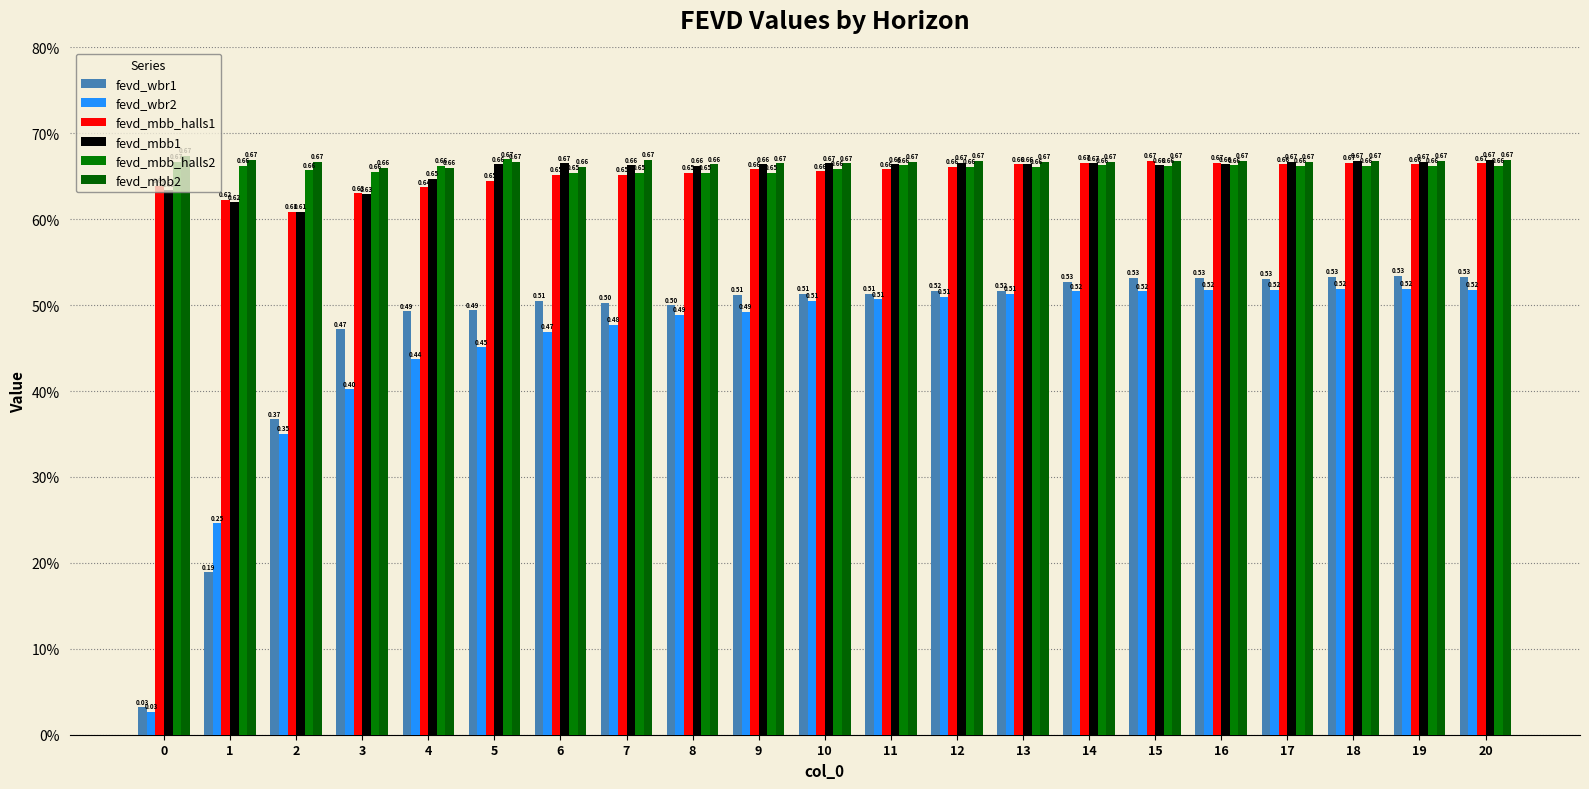

Are the bars grouped side by side (vs. stacked)?

Yes